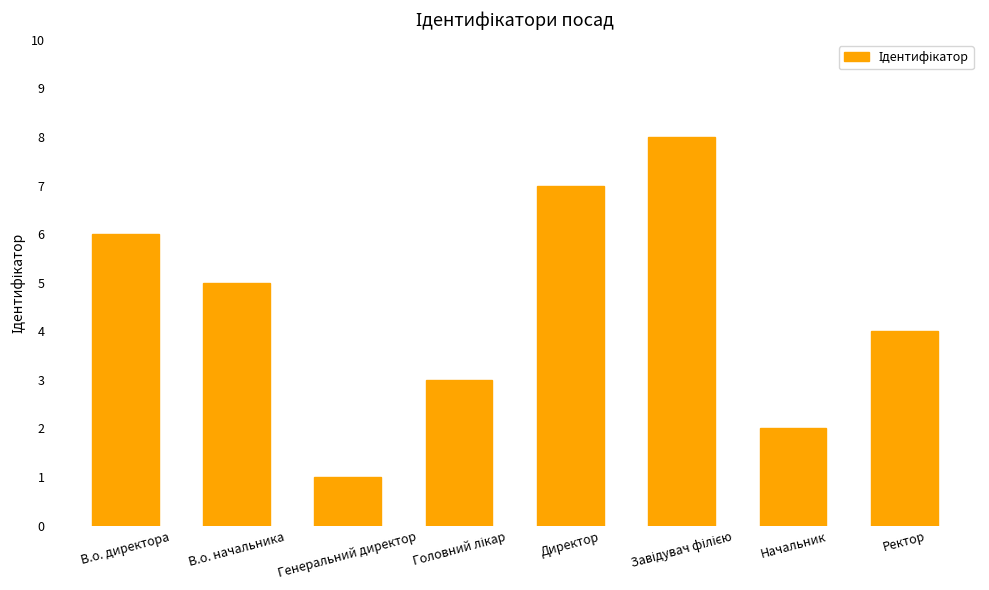

How many values are below 5?

4